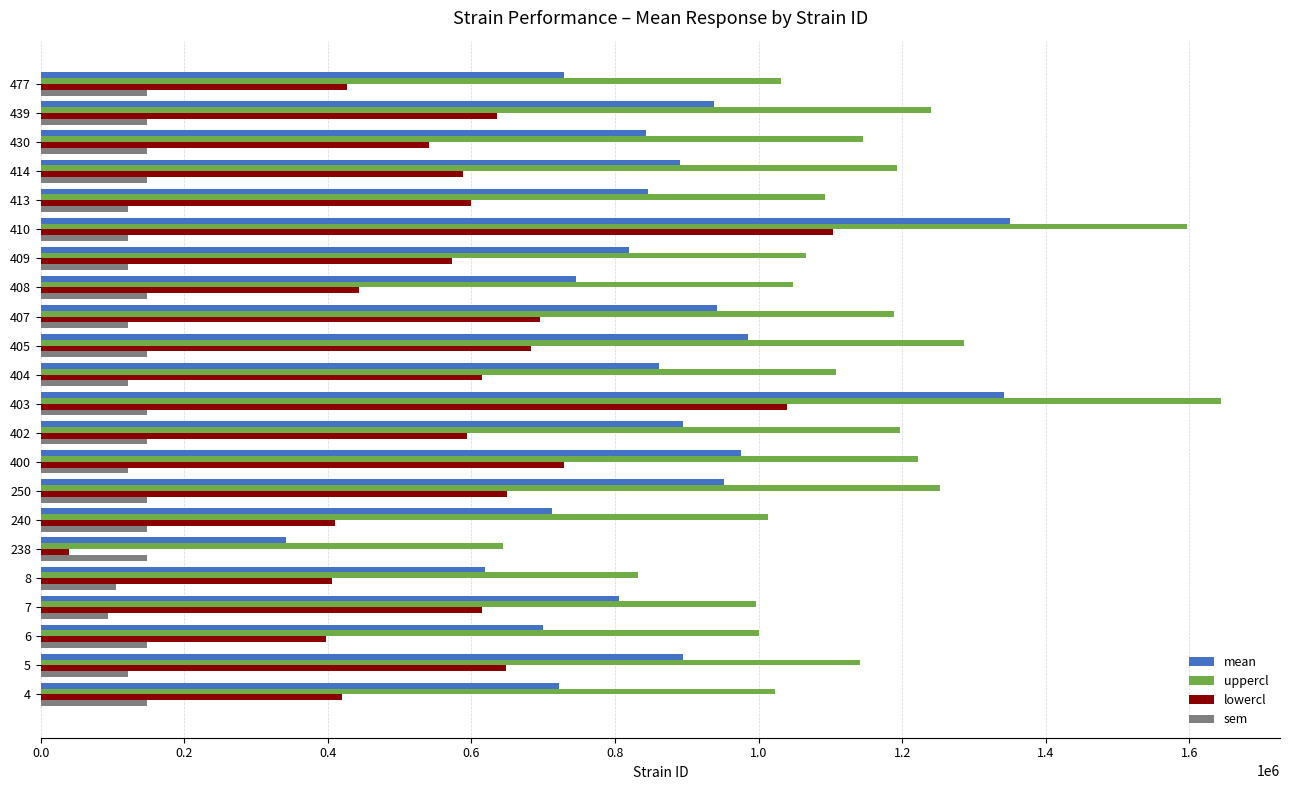

At how many categories does at least one series exceed 583799?

22